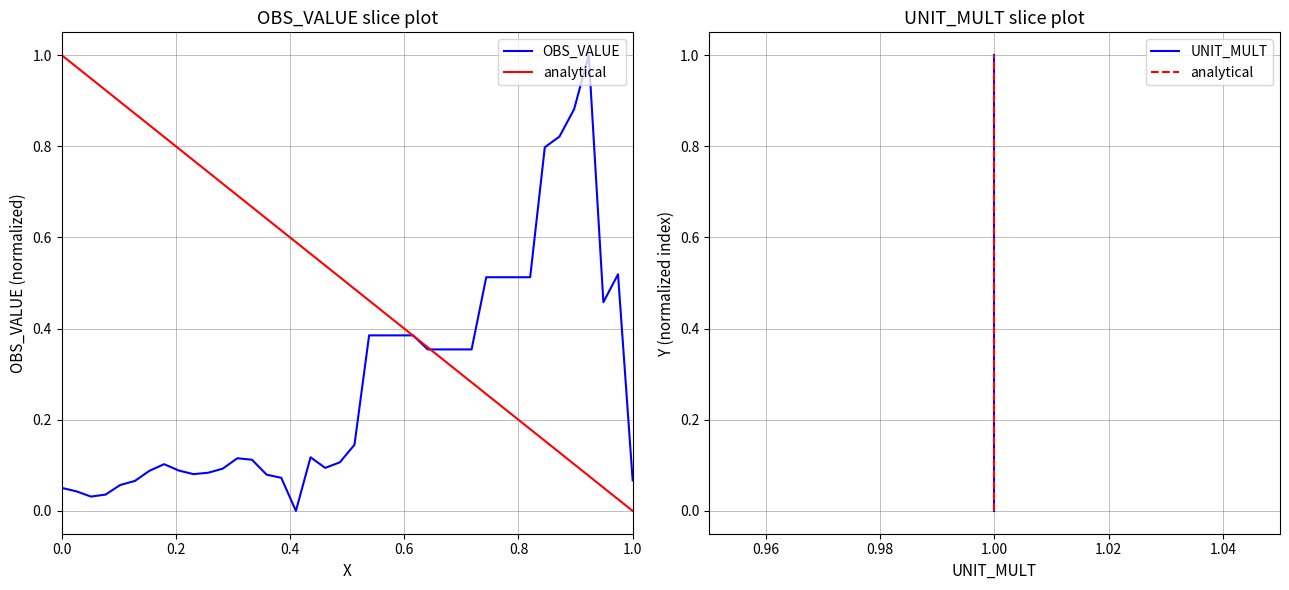

True or false: UNIT_MULT has more than 2 points higher than both neighbors.

False